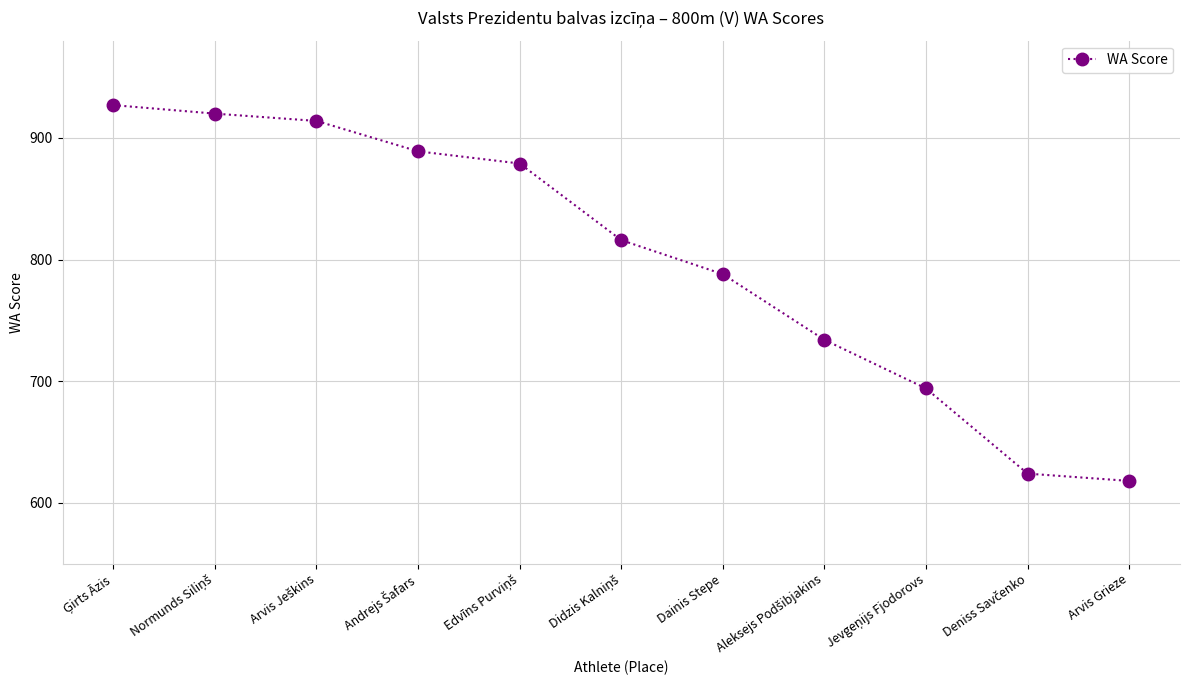

What is the difference between the second highest and second lowest values?

296